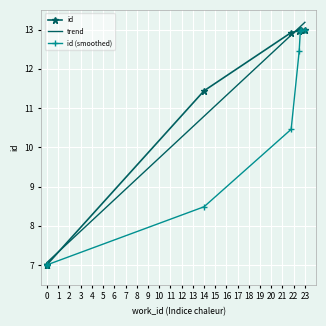

At how many categories does at least one series exceed 7?

10